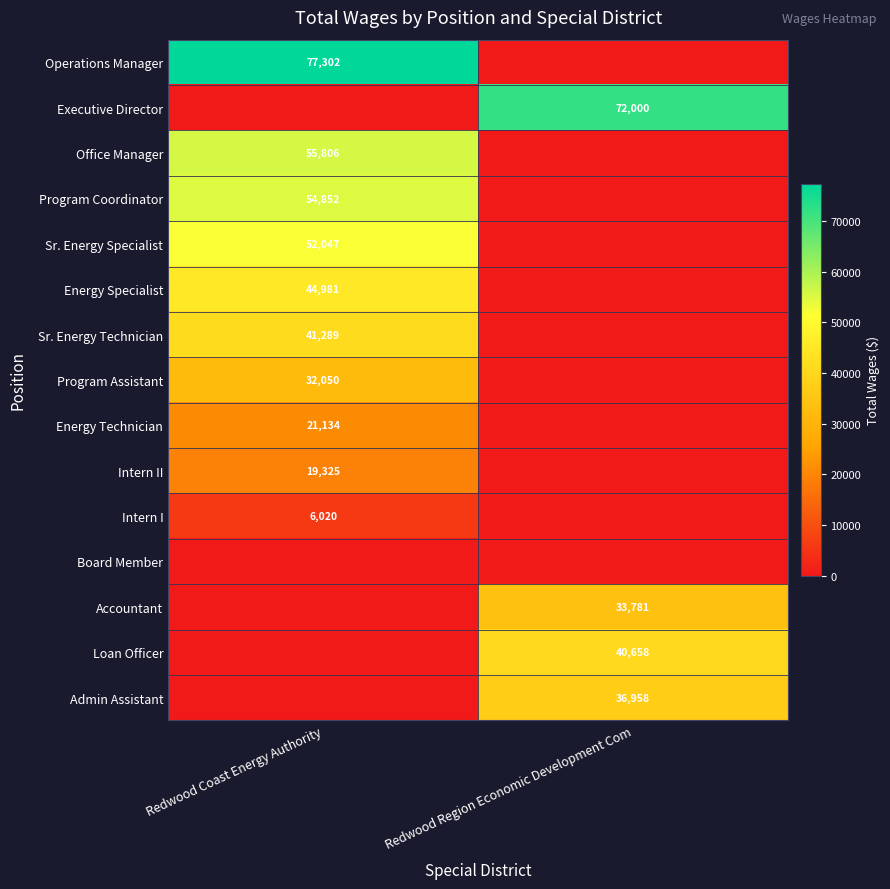

Is it true that Sr. Energy Technician equals 21743 at Redwood Coast Energy Authority?

False